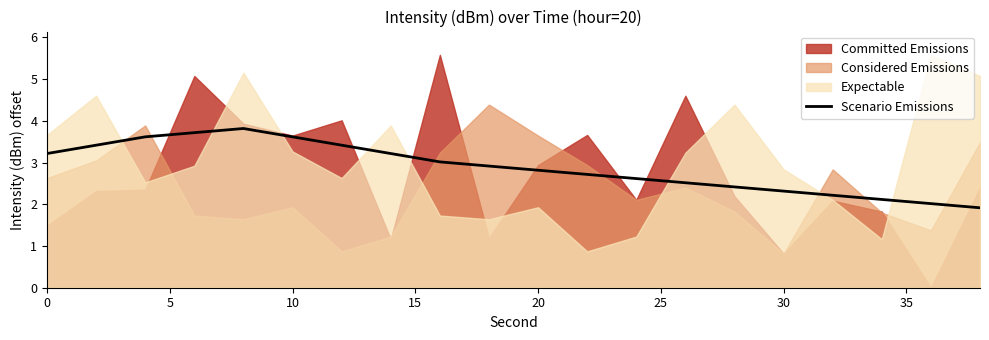

What is the lowest value of the Scenario Emissions series?

1.9